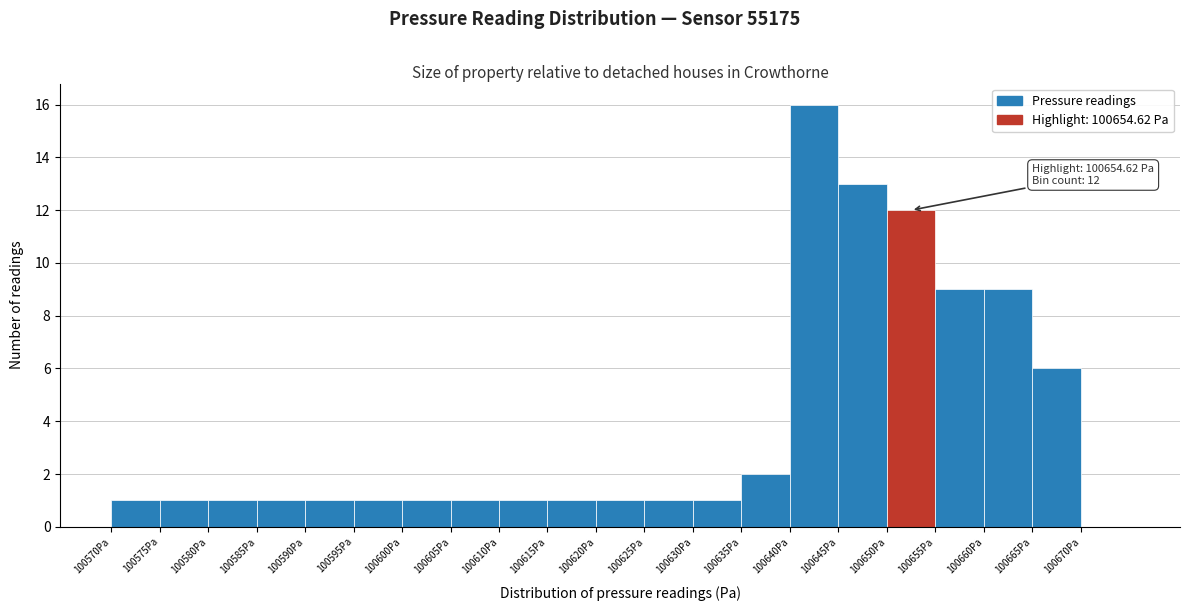

Which range on the x-axis has the tallest bar?

100640 to 100645